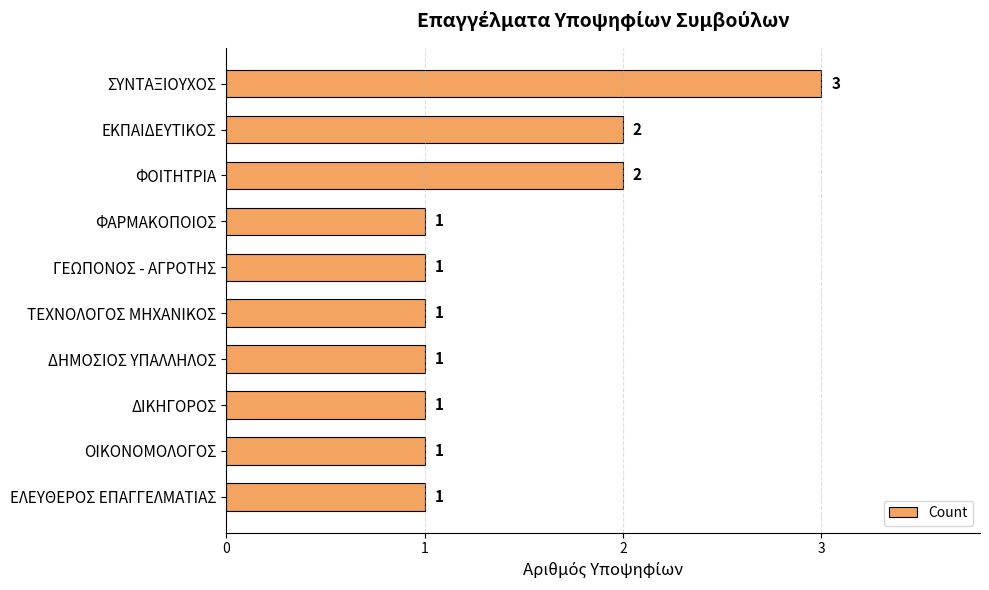

What is the maximum value shown in the chart?

3